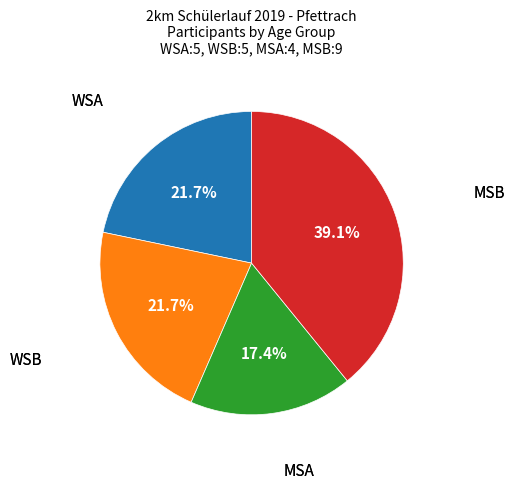

Does any single category account for the majority?

No